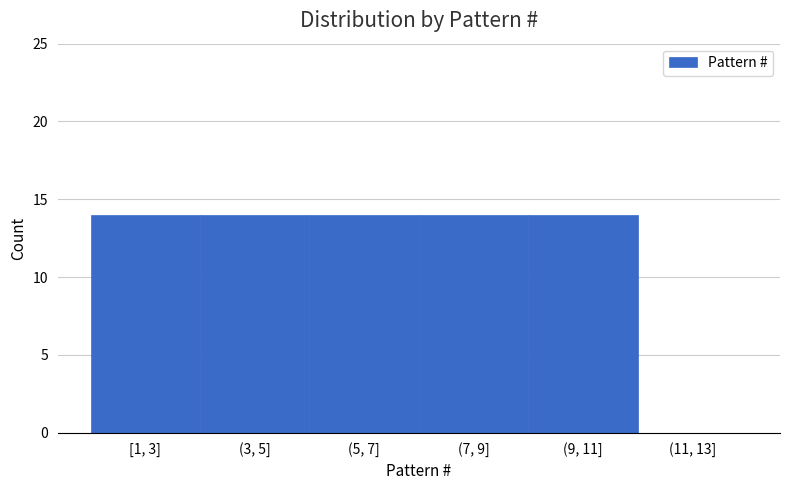

Reading left to right, what are all the values shown in this chart?

[1, 3]=14	(3, 5]=14	(5, 7]=14	(7, 9]=14	(9, 11]=14	(11, 13]=0